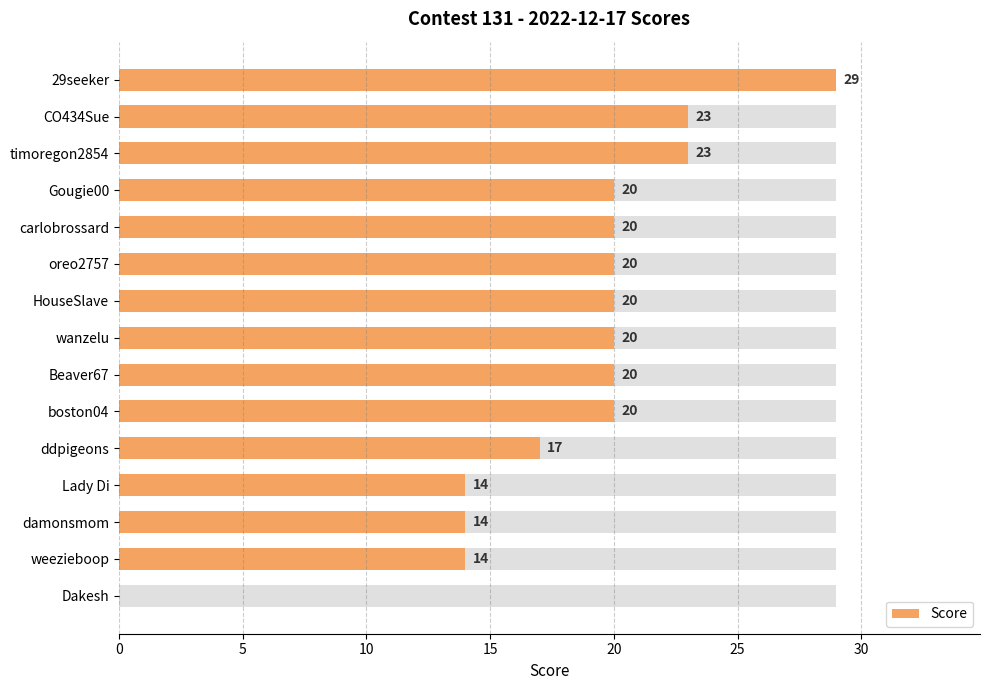

How many positive values are there?

14